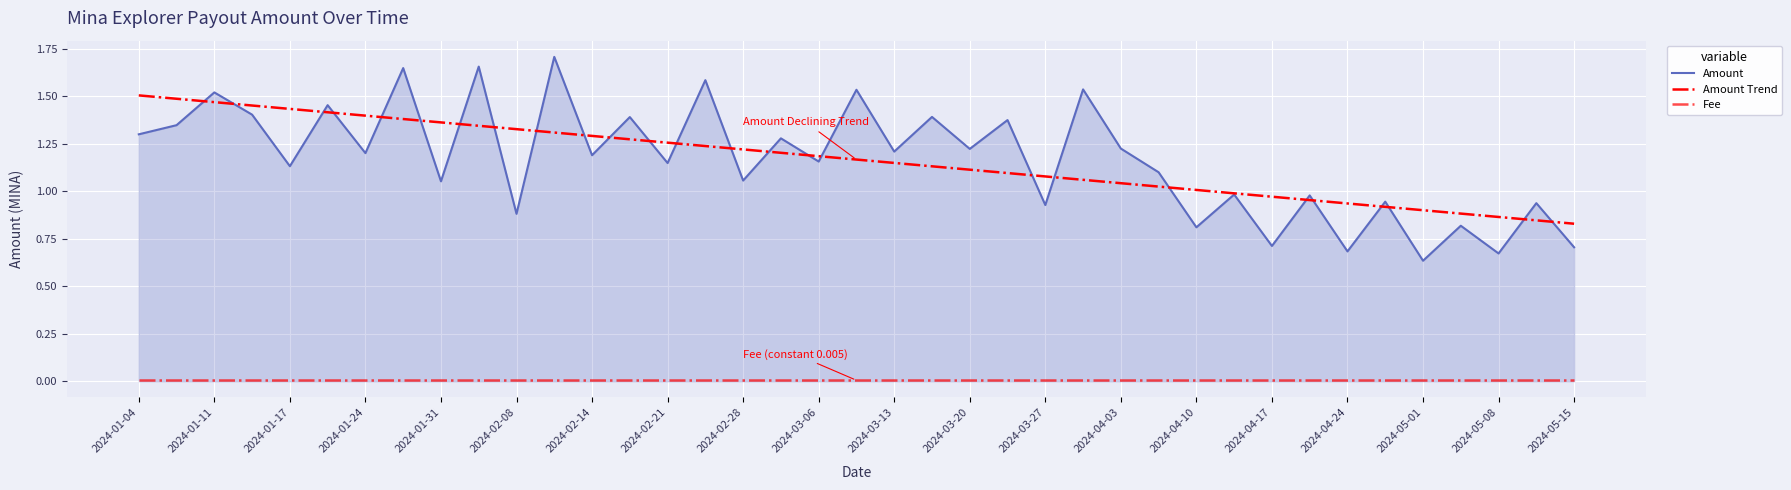

Reading right to left, transcribe all the data shown in this chart.

Amount: 0.7	0.9	0.7	0.8	0.6	0.9	0.7	1.0	0.7	1.0	0.8	1.1	1.2	1.5	0.9	1.4	1.2	1.4	1.2	1.5	1.2	1.3	1.1	1.6	1.1	1.4	1.2	1.7	0.9	1.7	1.1	1.6	1.2	1.5	1.1	1.4	1.5	1.3	1.3
Amount Trend: 0.8	0.8	0.9	0.9	0.9	0.9	0.9	1.0	1.0	1.0	1.0	1.0	1.0	1.1	1.1	1.1	1.1	1.1	1.1	1.2	1.2	1.2	1.2	1.2	1.3	1.3	1.3	1.3	1.3	1.3	1.4	1.4	1.4	1.4	1.4	1.5	1.5	1.5	1.5
Fee: 0.0	0.0	0.0	0.0	0.0	0.0	0.0	0.0	0.0	0.0	0.0	0.0	0.0	0.0	0.0	0.0	0.0	0.0	0.0	0.0	0.0	0.0	0.0	0.0	0.0	0.0	0.0	0.0	0.0	0.0	0.0	0.0	0.0	0.0	0.0	0.0	0.0	0.0	0.0